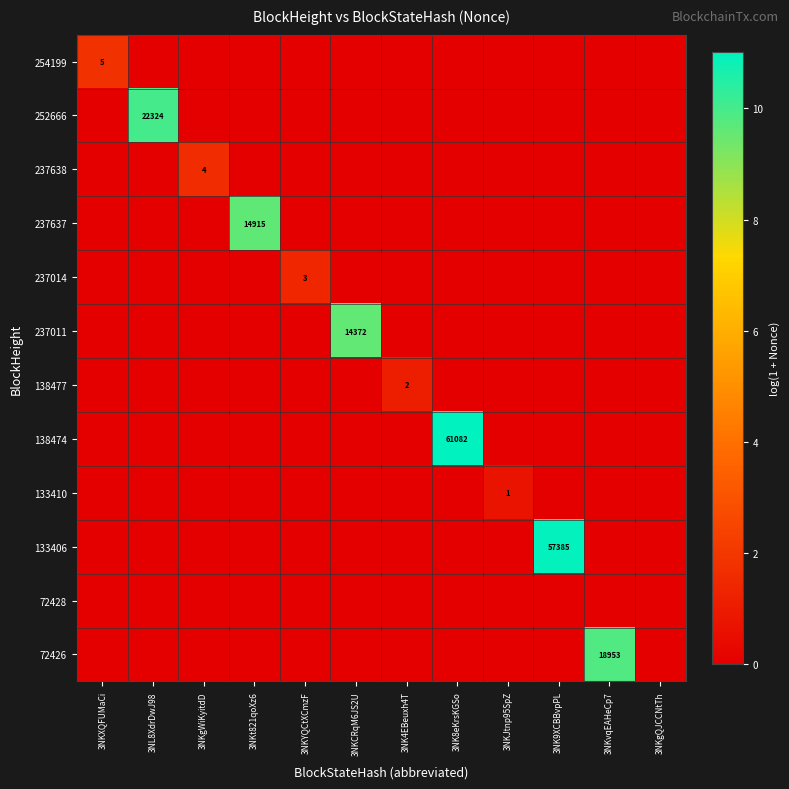

The 237011 series shows 14372 at 3NKCRqM6JS2U. True or false?

True